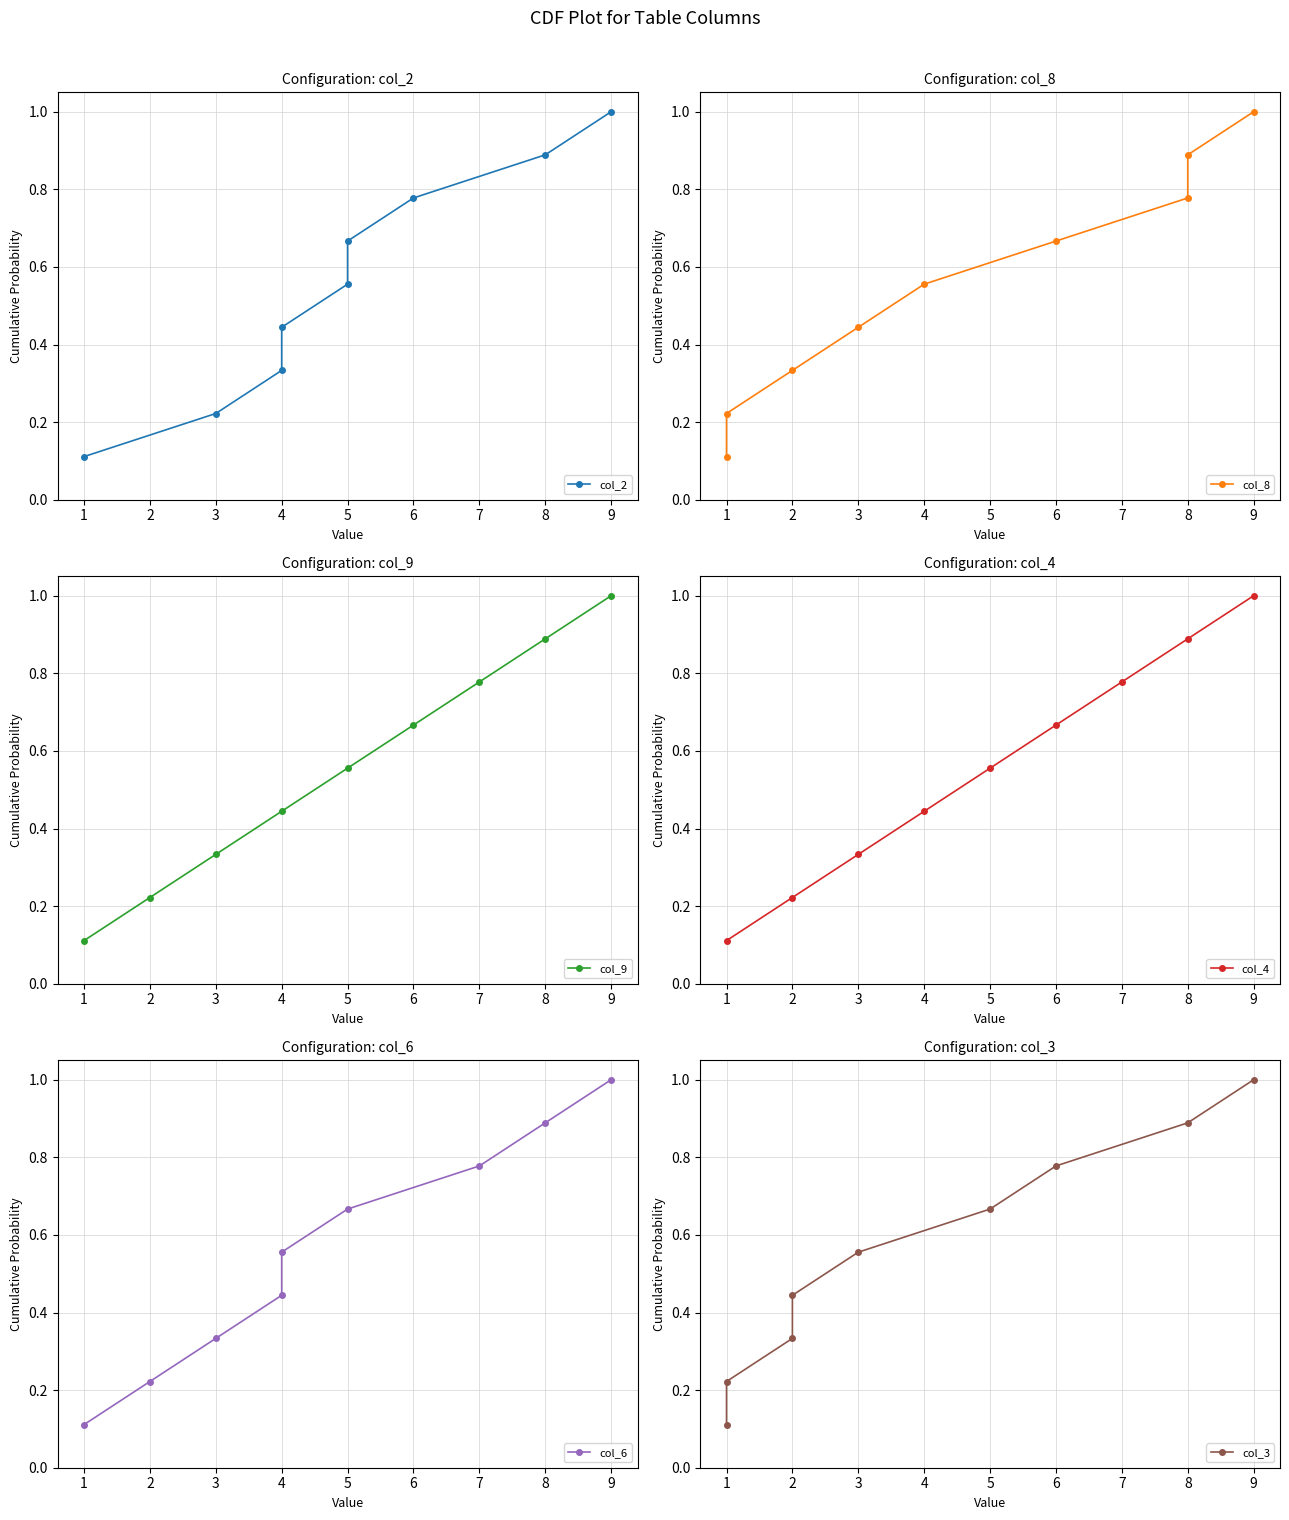

Which series has the largest total across all categories?

col_2